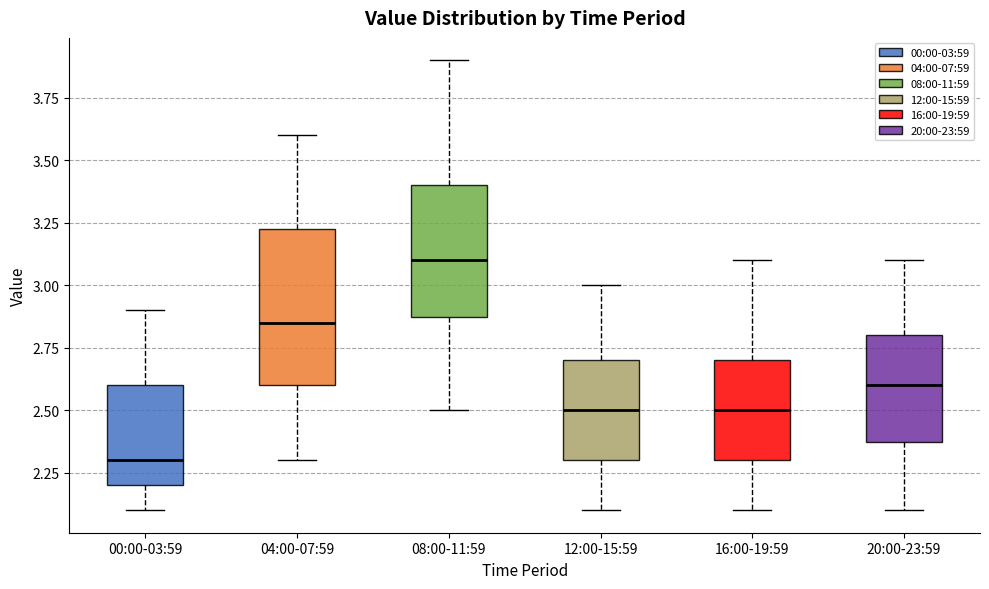

Which box is the tallest, from its lower edge to its upper edge?

04:00-07:59